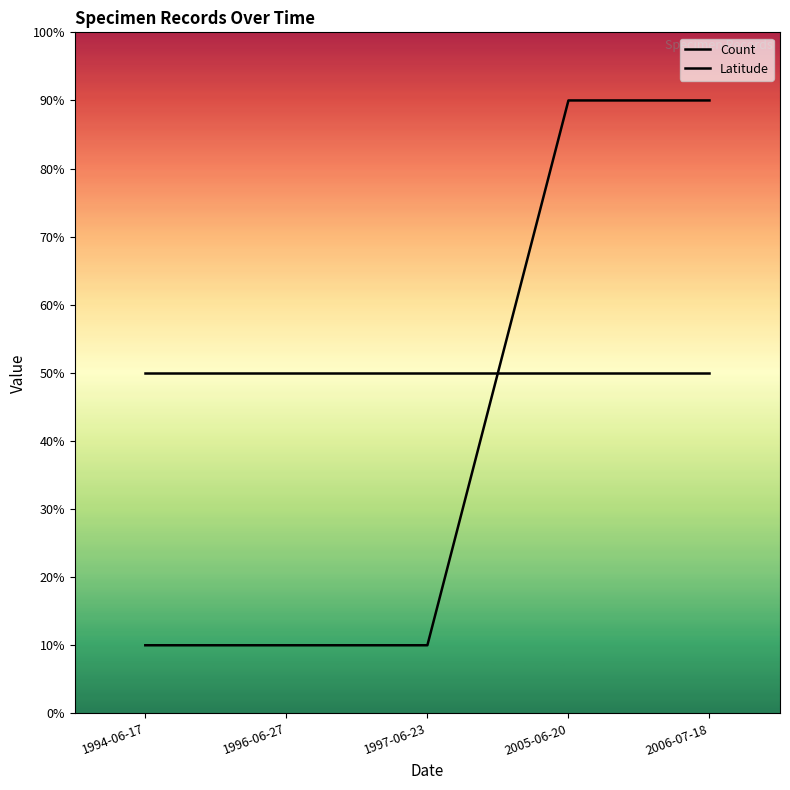

What is the label of the 4th point from the right?

1996-06-27